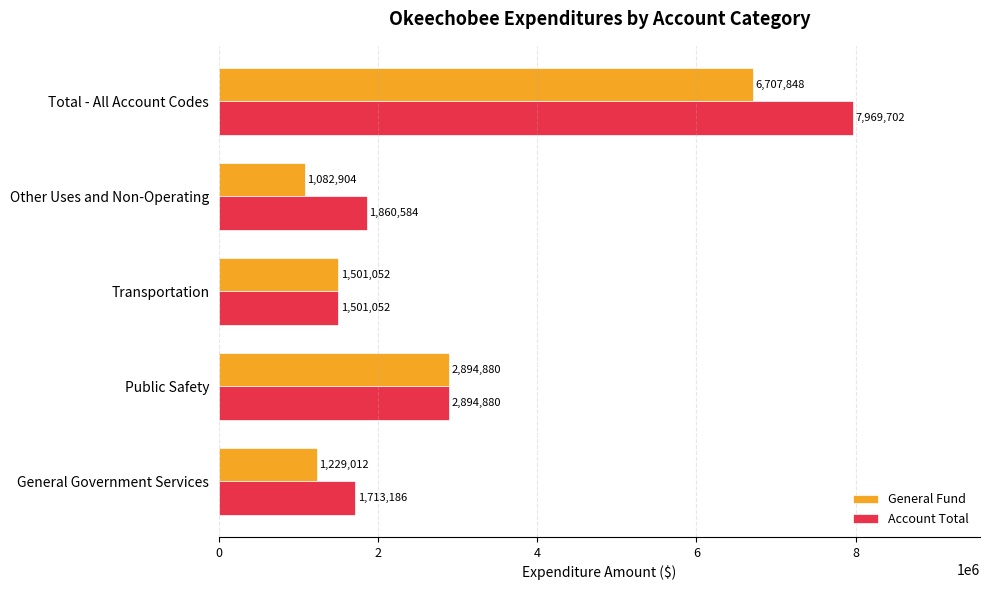

List the series in order of their overall mean, highest first.

Account Total, General Fund